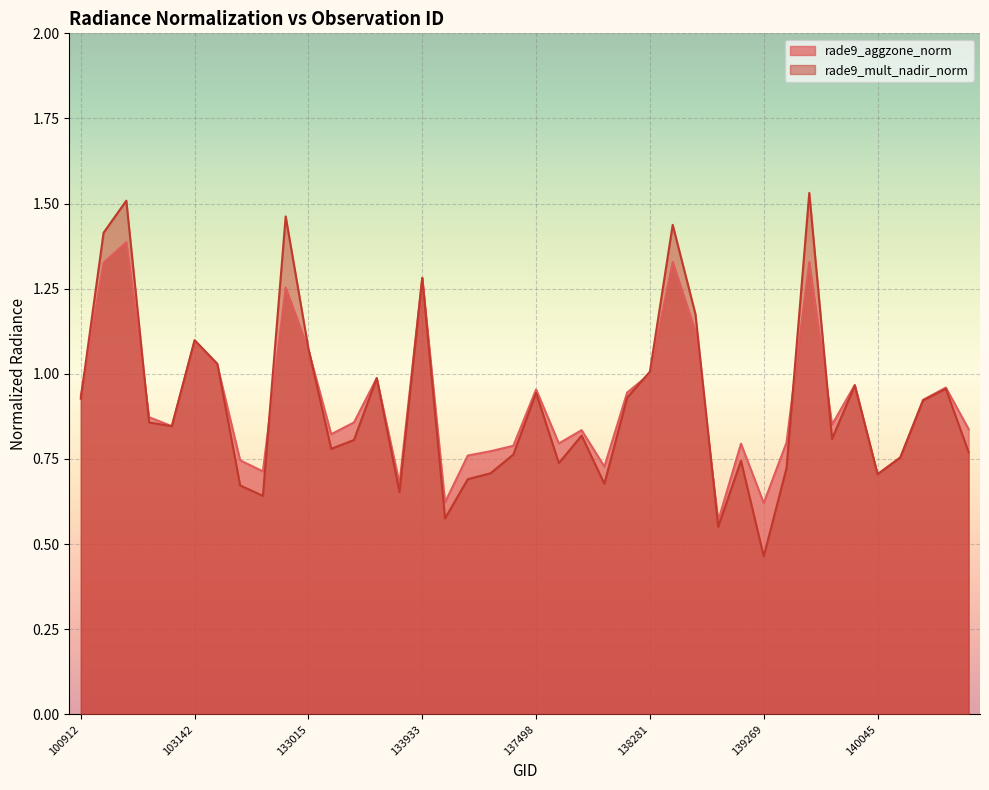

Which category has the lowest value in the rade9_aggzone_norm series?

139065